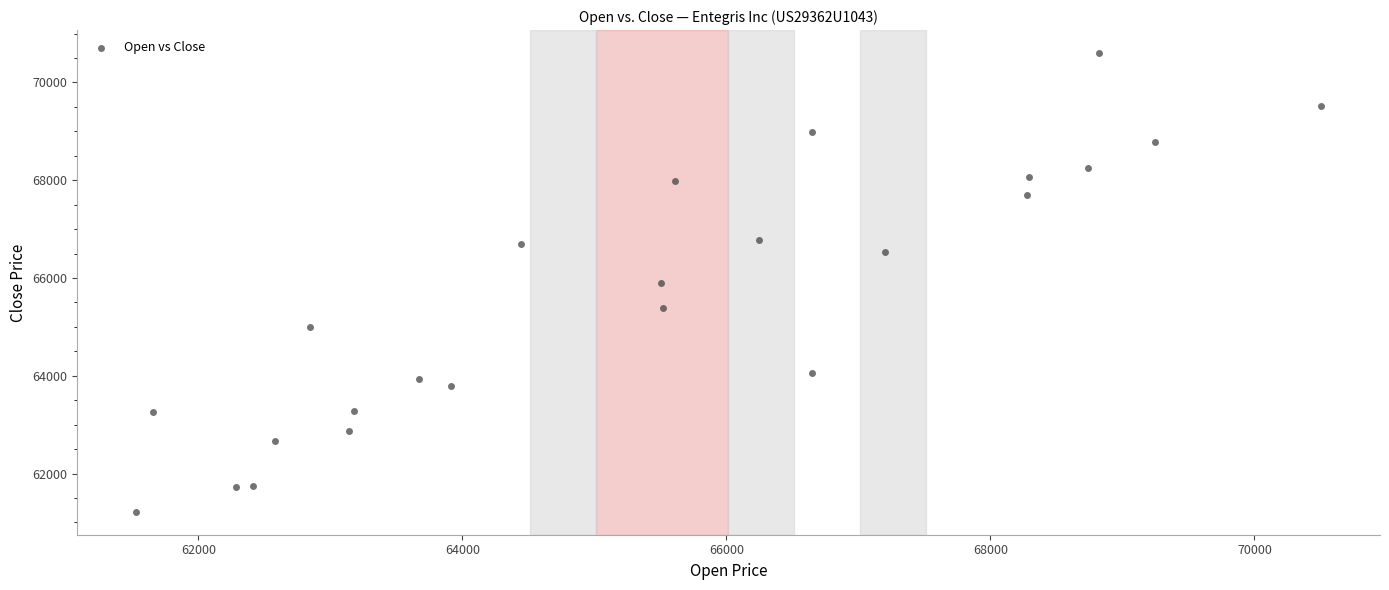

What is the range of X values (max minus min)?

8972